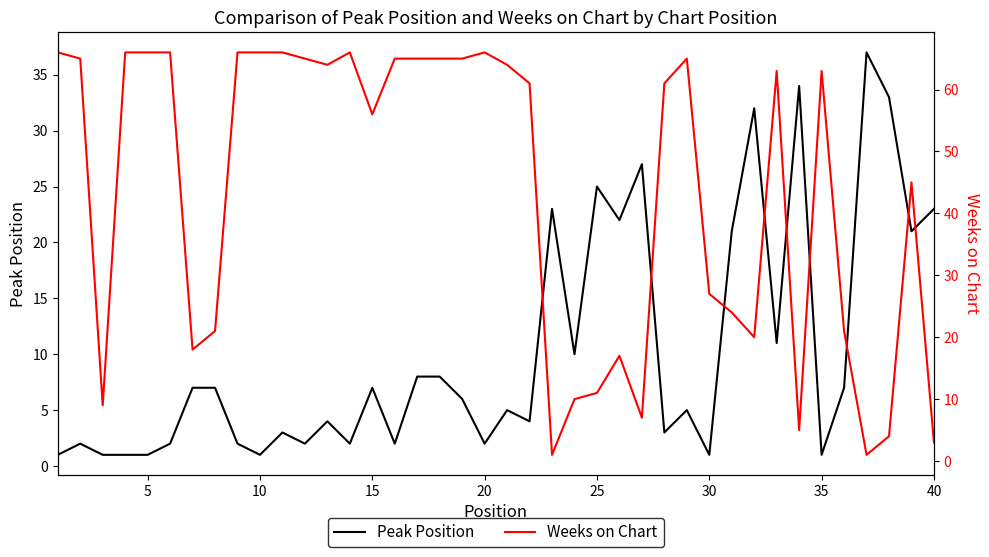

What is the lowest value of the Weeks on Chart series?

1